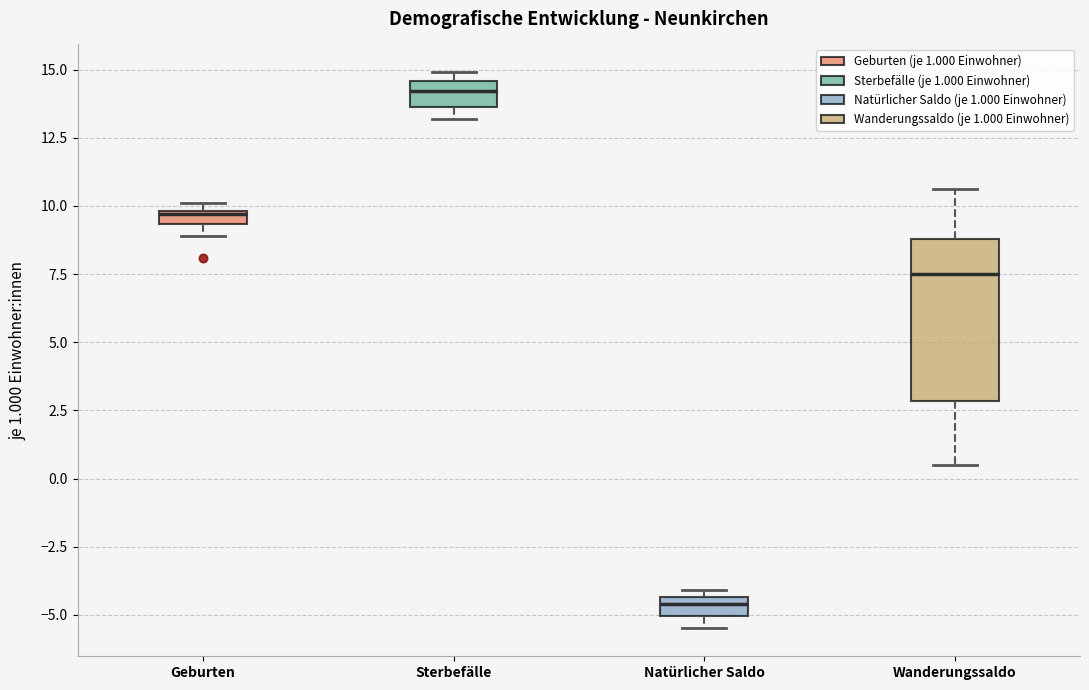

Which box has the lowest median line?

Natürlicher Saldo